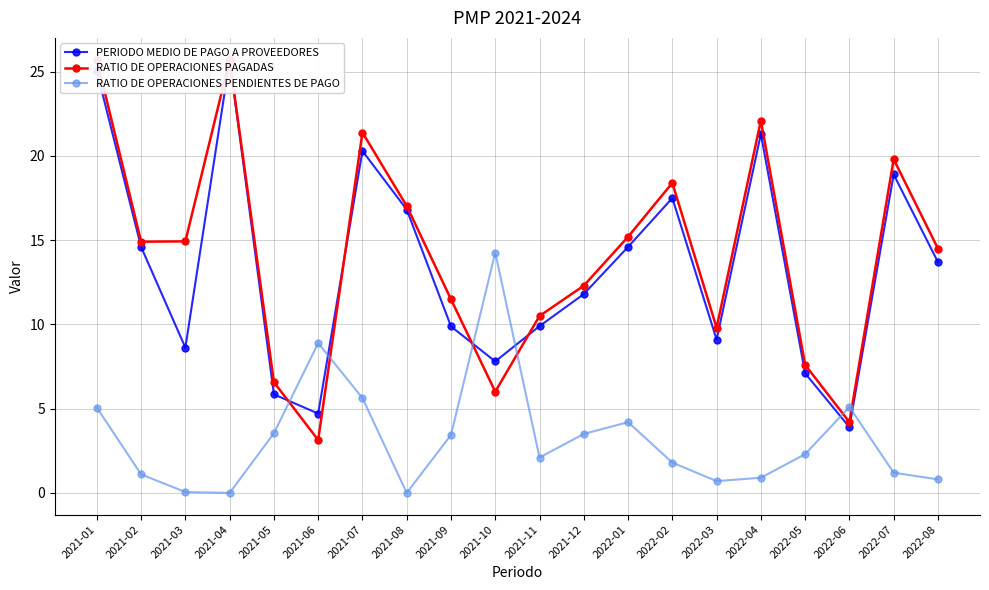

Is it true that RATIO DE OPERACIONES PENDIENTES DE PAGO equals 13.2 at 2021-06?

False